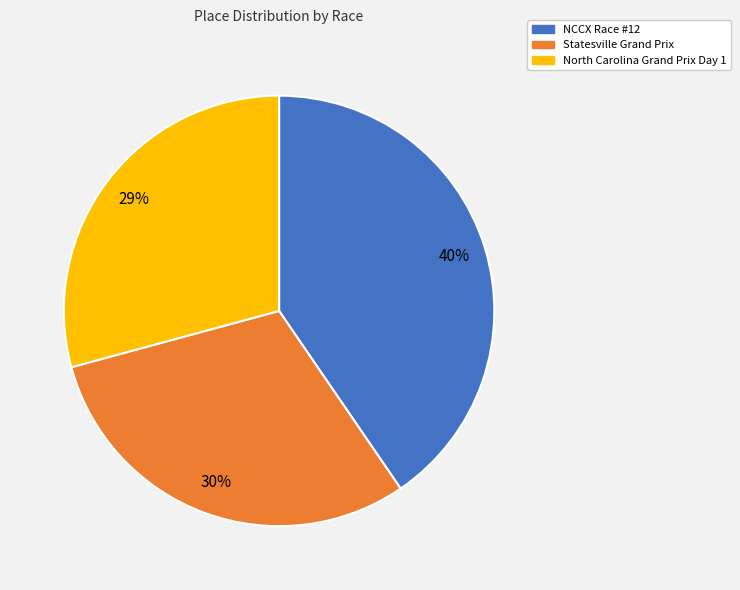

Which category has the biggest portion of the pie?

NCCX Race #12